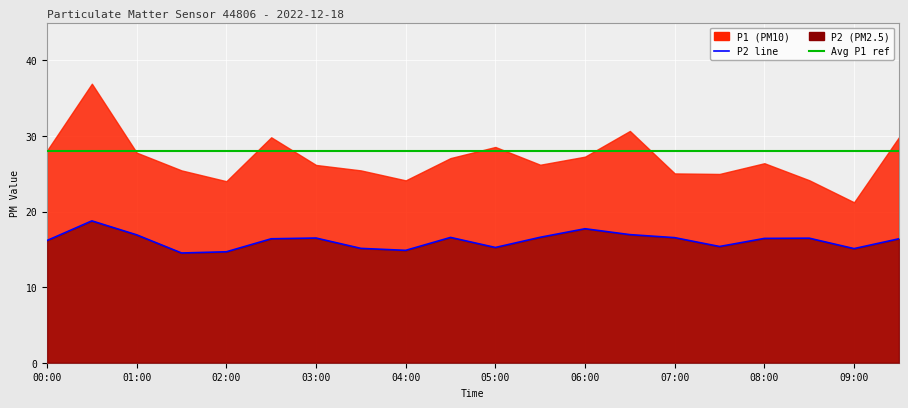

At which category does the chart reach its peak across all series?

00:30